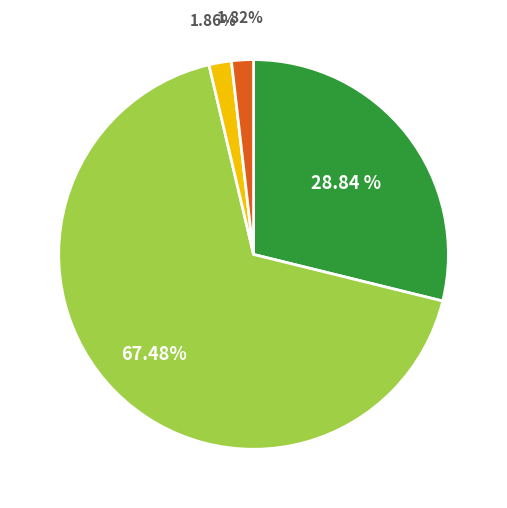

Does any single category account for the majority?

Yes